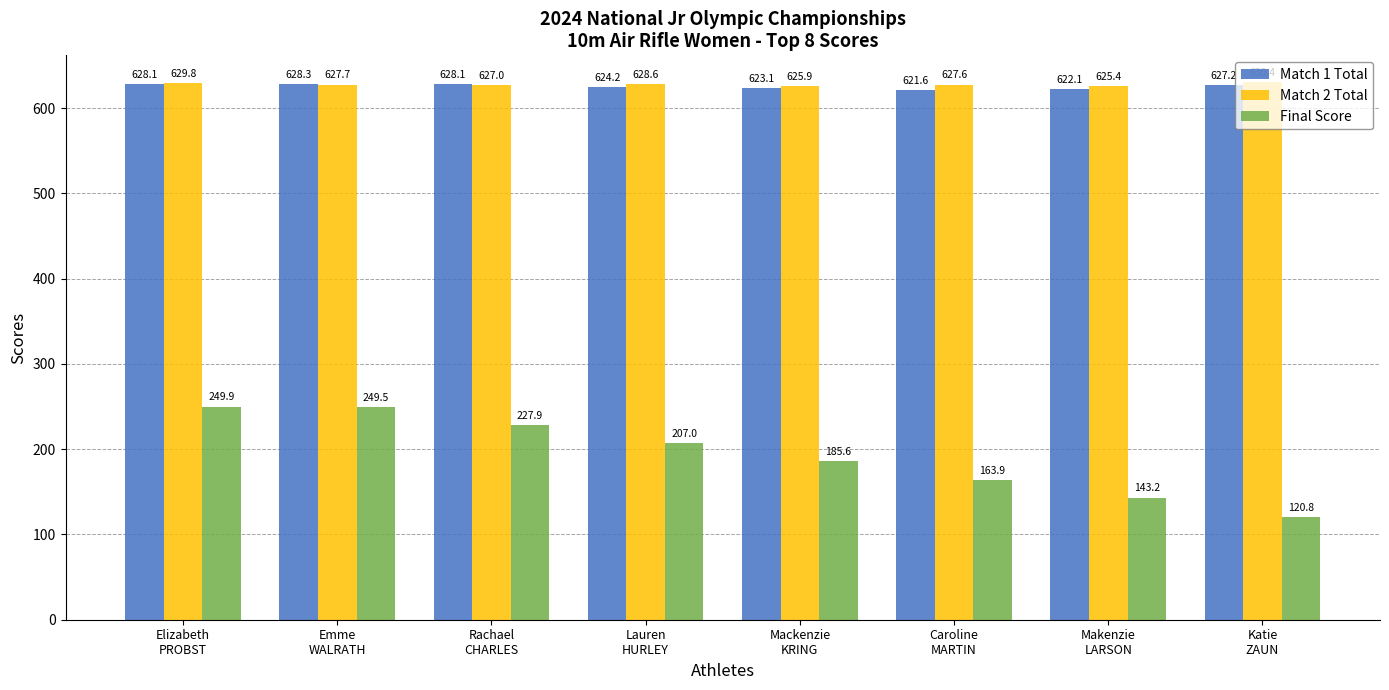

At which label does Match 1 Total first exceed 627?

Elizabeth
PROBST